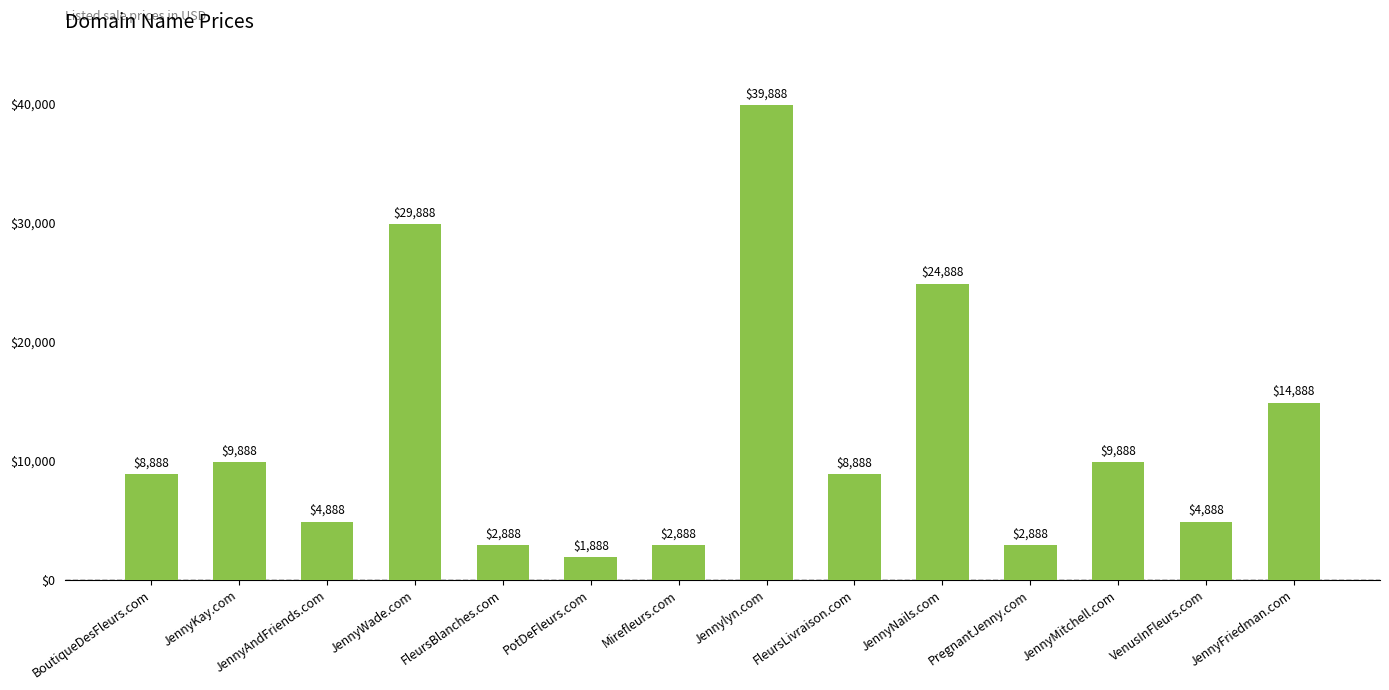

Count the number of categories in the chart.

14